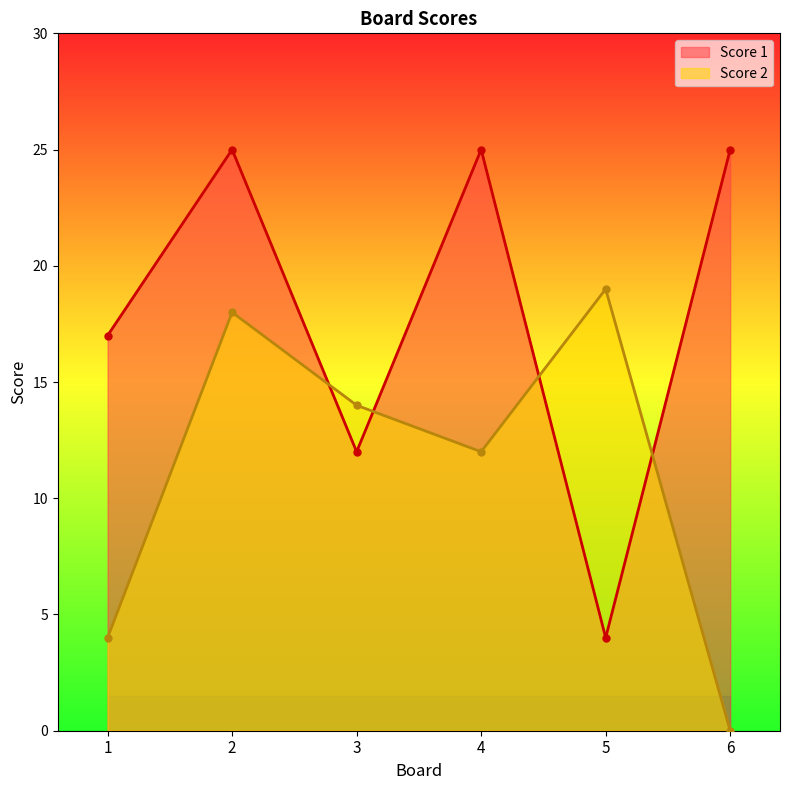

List the series in order of their overall mean, lowest first.

Score 2, Score 1